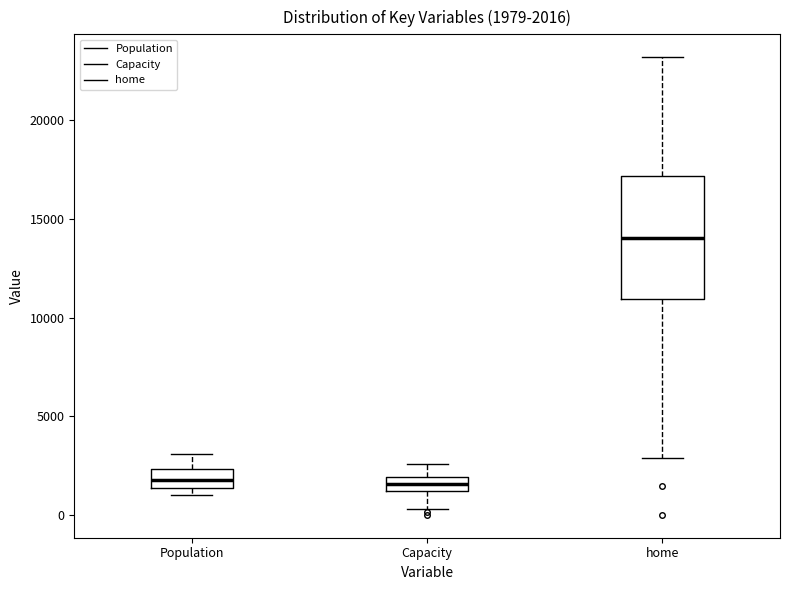

Comparing the boxes themselves (not the whiskers), which one is the tallest?

home